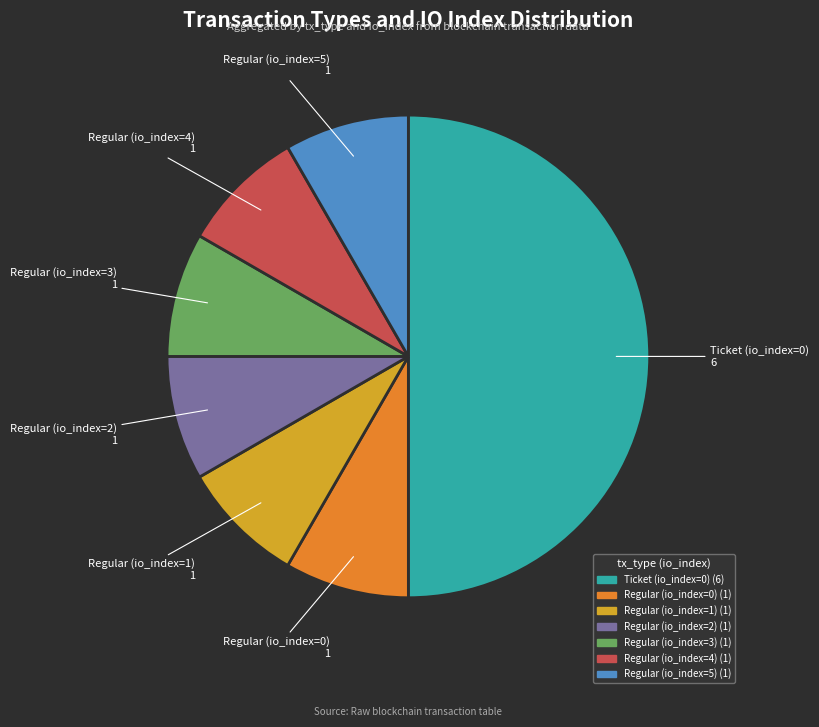

Is it true that Regular (io_index=1) is 22% of the pie?

False